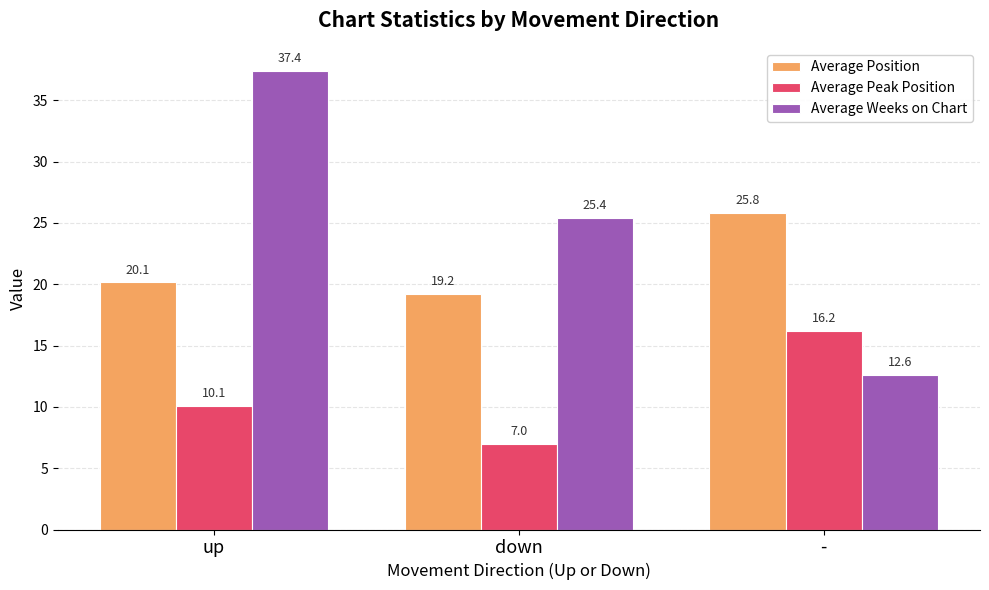

The Average Weeks on Chart series shows 37.4 at up. True or false?

True